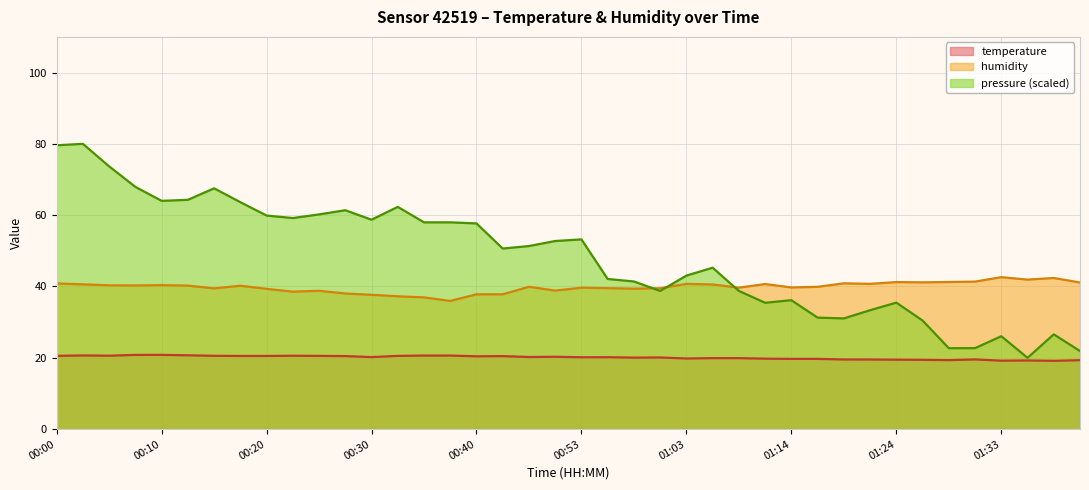

The humidity series shows 26.6 at 00:23. True or false?

False